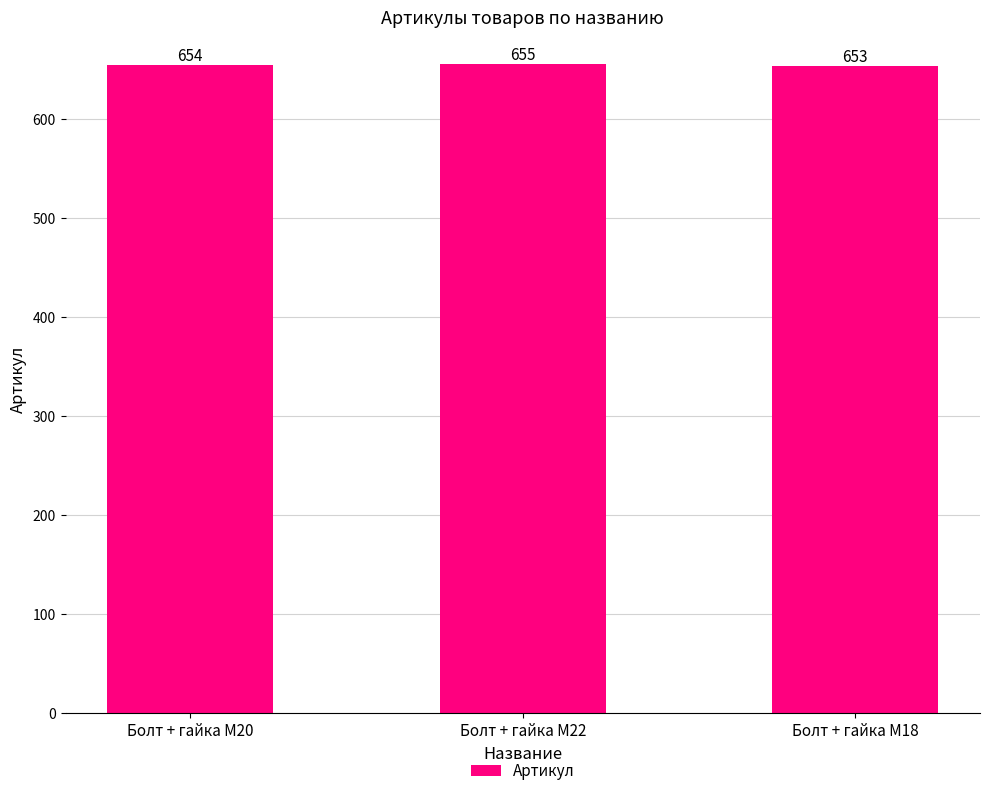

True or false: the data shows 407 at Болт + гайка M22.

False